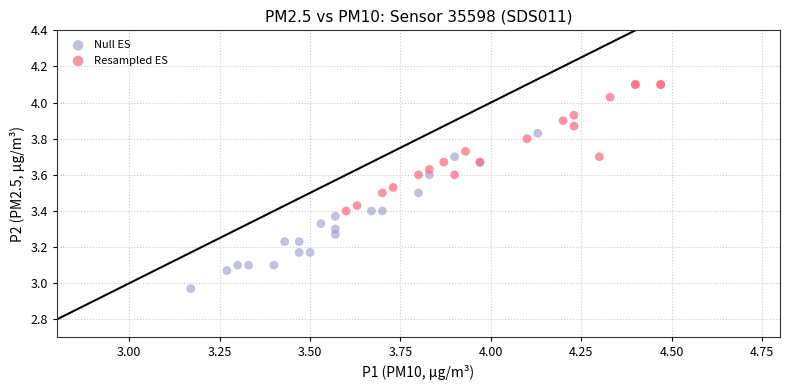

Which series reaches the minimum Y coordinate?

Null ES